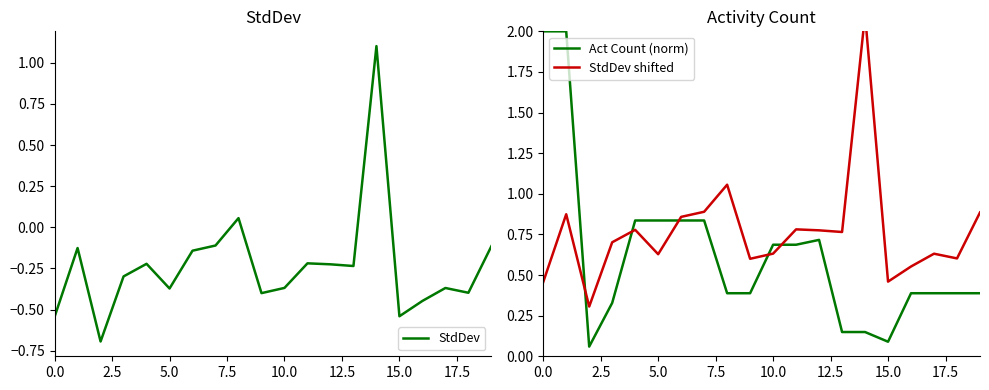

What is the minimum value for StdDev shifted?

0.3